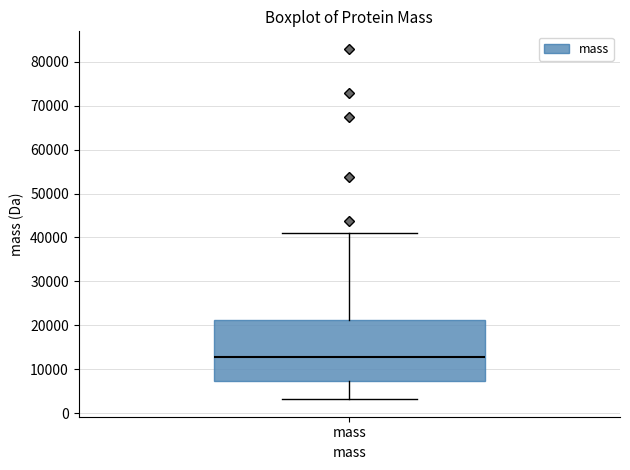

Read this box plot against the y-axis: the position of the median line, the range covered by the box, and the ends of both whiskers. The values are not printed on the chart, so give them approximately, as read against the axis.

median 13000, box 7000 to 21000, whiskers 3000 to 41000